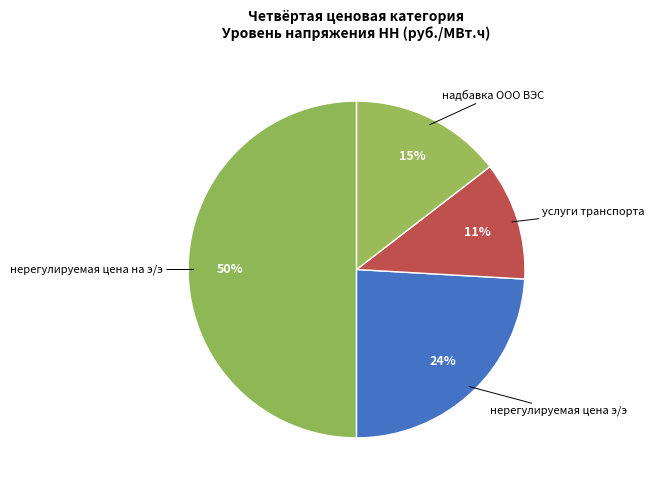

How many segments does this pie chart have?

4